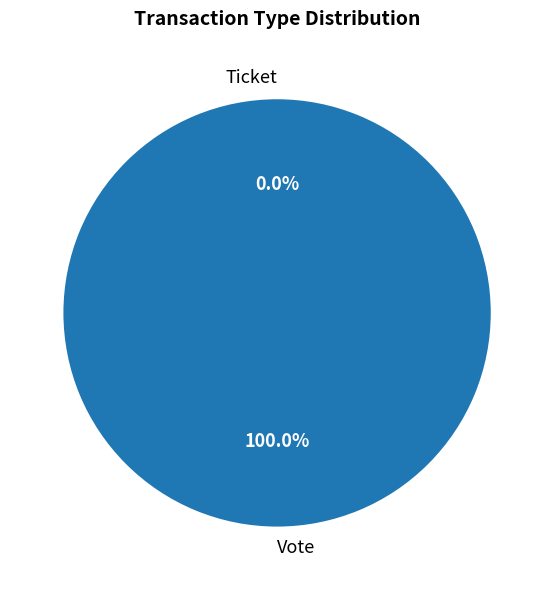

What is the change in value from Vote to Ticket?

-1